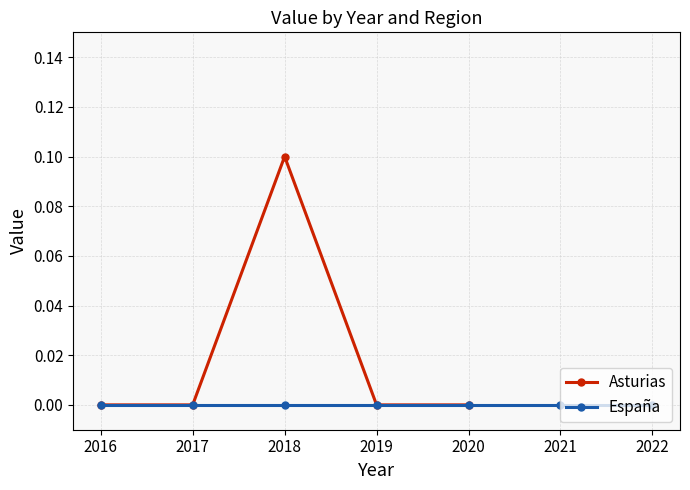

Reading left to right, extract all data points from this chart.

2016=0.0	2017=0.0	2018=0.1	2019=0.0	2020=0.0